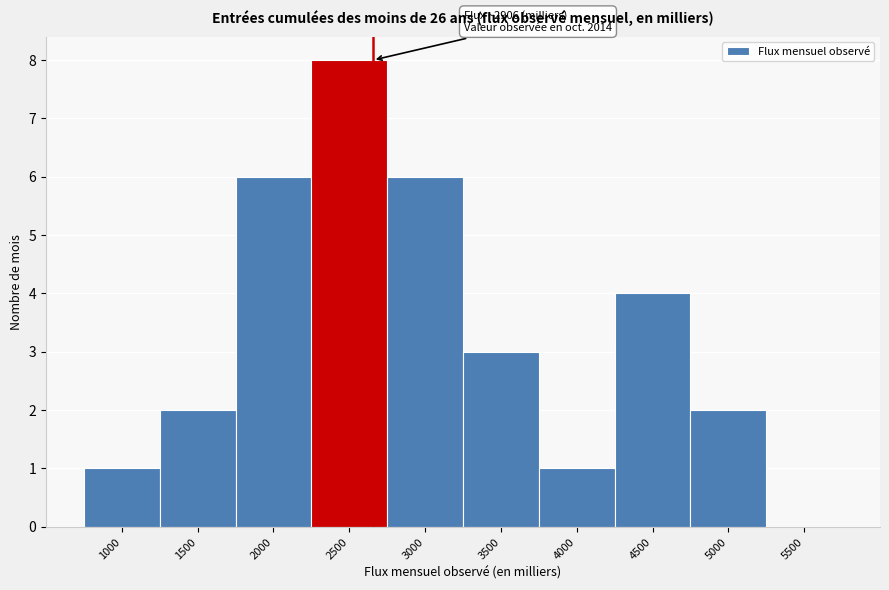

Reading left to right, list all the values displayed in this chart.

1000=1	1500=2	2000=6	2500=8	3000=6	3500=3	4000=1	4500=4	5000=2	5500=0